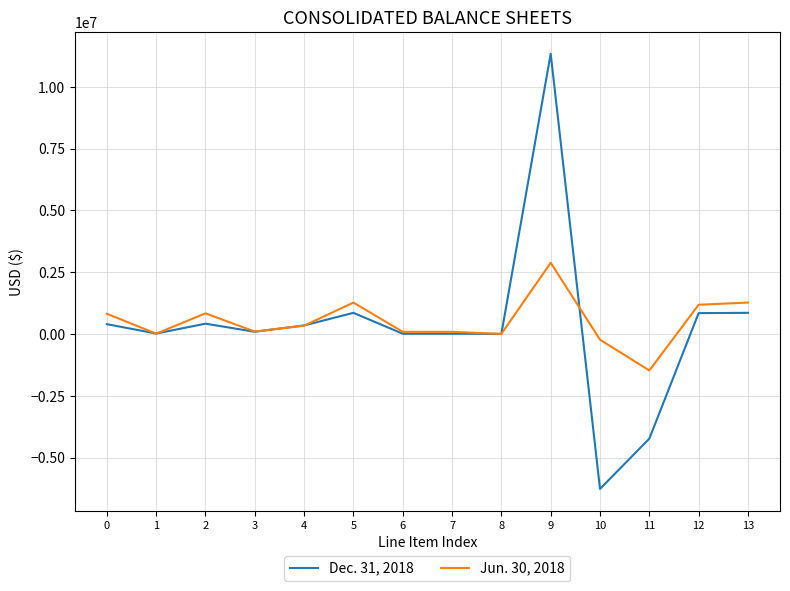

Which series has the widest spread of values?

Dec. 31, 2018